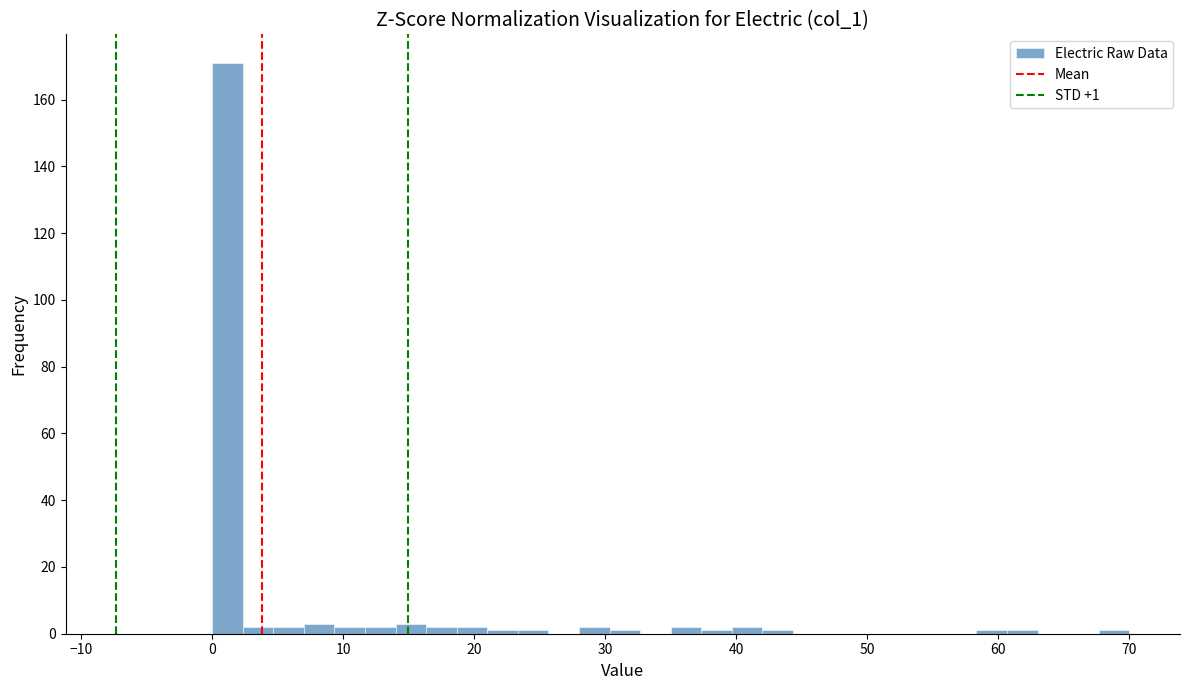

Around what value on the x-axis is the tallest bar? Give the approximate position of its centre, as read against the axis.

1